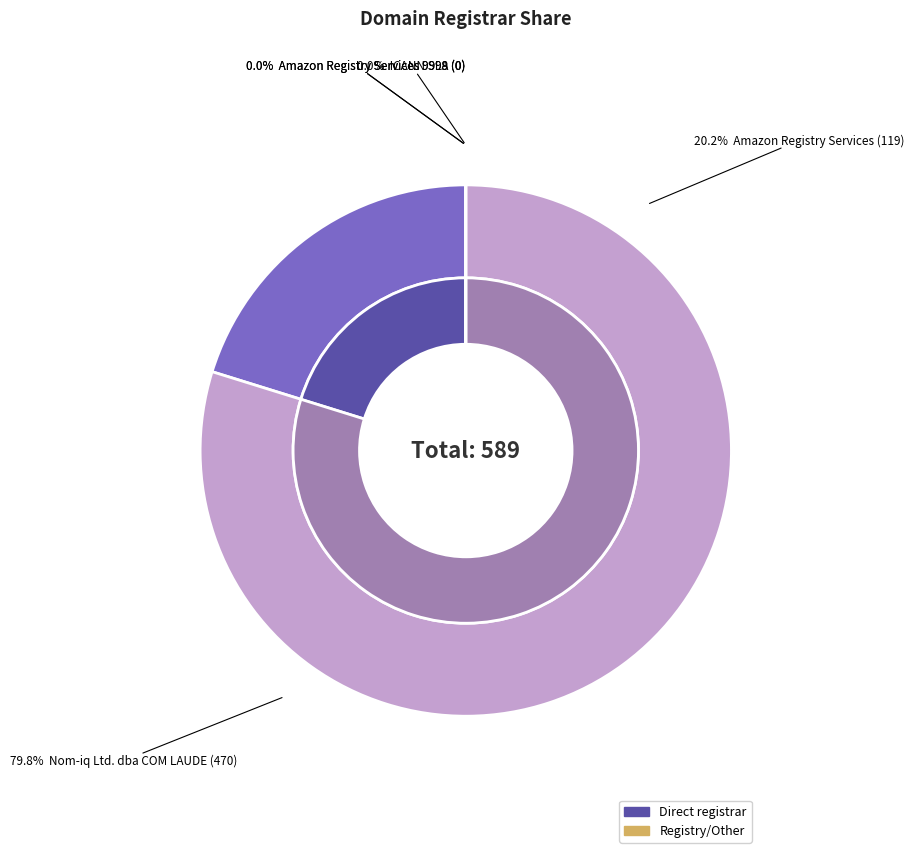

True or false: Amazon Registry Services 9999 (0) accounts for 0% of the total.

True